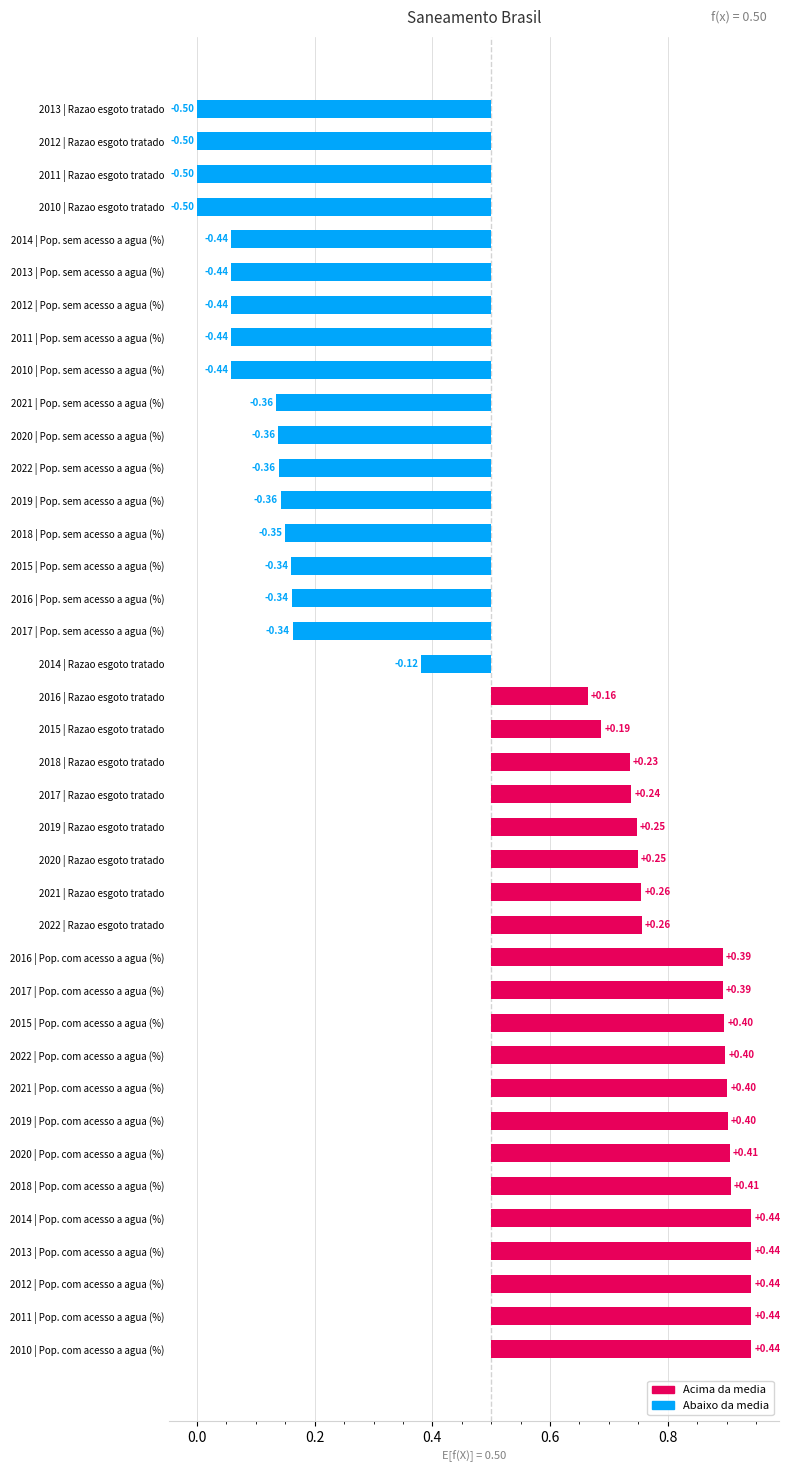

Rank the series by their average value, from lowest to highest.

Pop. sem acesso a agua (%), Razao esgoto tratado, Pop. com acesso a agua (%)